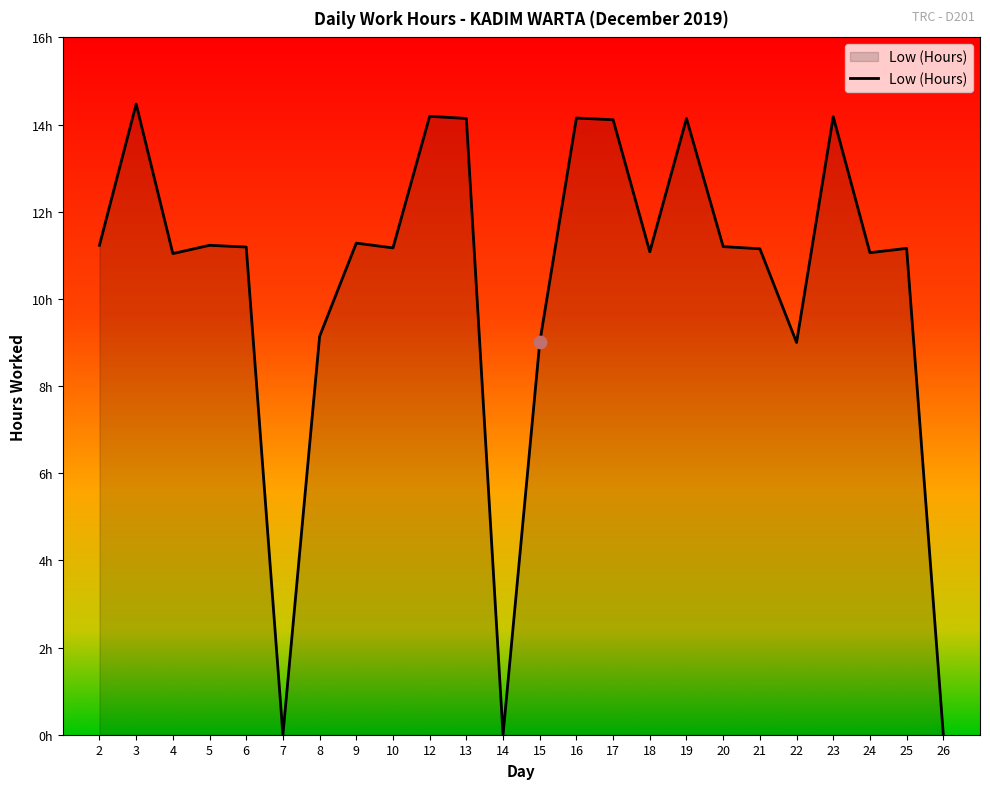

Approximately how many times larger is the value at 19 compared to 15?

1.6